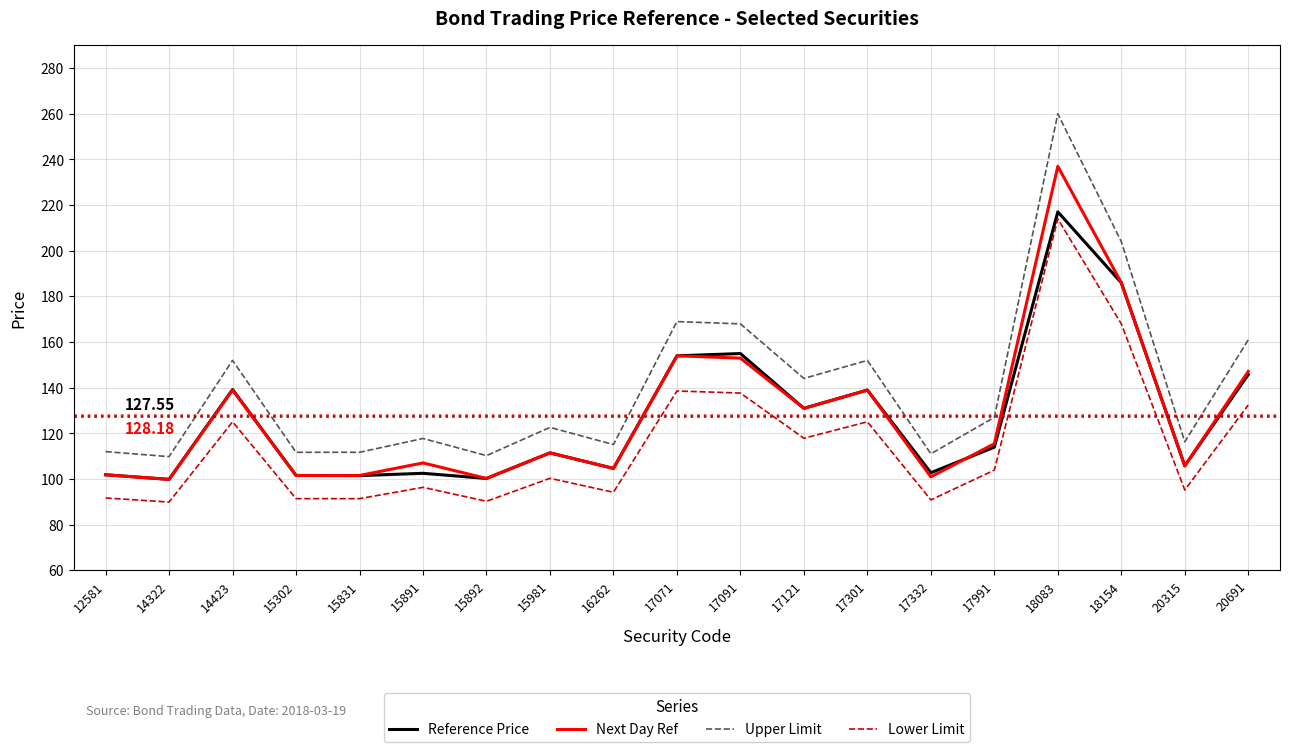

True or false: Next Day Ref has more than 2 points higher than both neighbors.

True